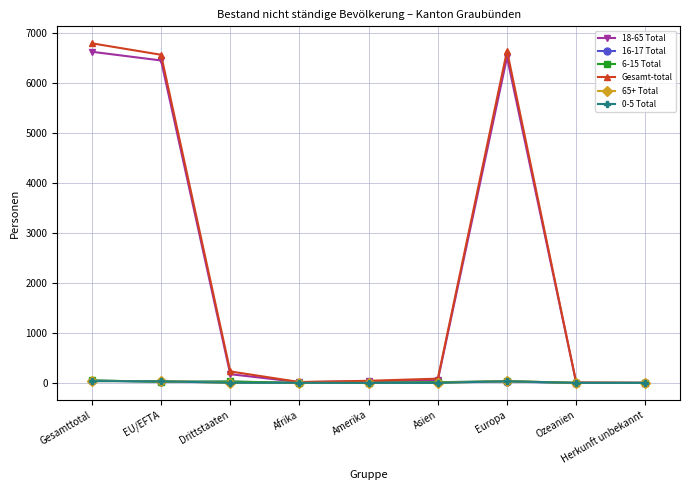

At which label does 0-5 Total first exceed 1?

Gesamttotal